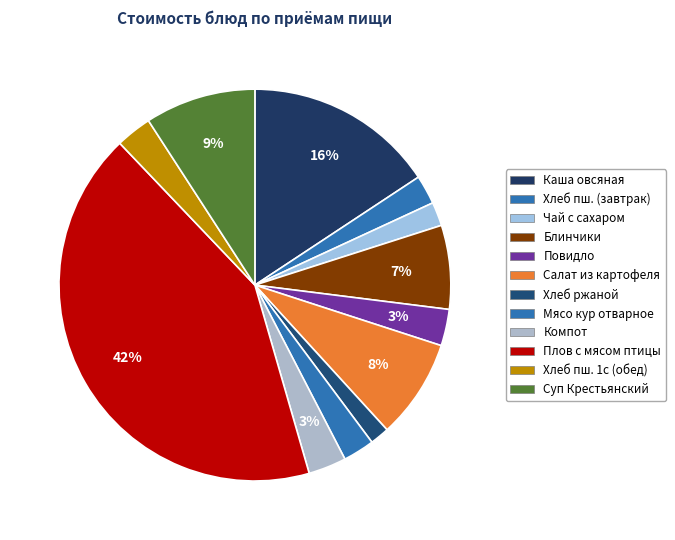

Rank the categories by value from lowest to highest.

Хлеб ржаной (Обед, хлеб черн.), Чай с сахаром (Завтрак, гор.напиток), Хлеб пшеничный (Завтрак, хлеб бел.), Мясо кур отварное (Обед, 1 блюдо), Хлеб пшеничный 1с (Обед, хлеб черн.), Повидло (Завтрак, хлеб бел.), Компот (Обед, гор.напиток), Блинчики (Завтрак, хлеб бел.), Салат из картофеля (Обед, салат), Суп Крестьянский (Обед, 1 блюдо), Каша овсяная (Завтрак, гор.блюдо), Плов с мясом птицы (Обед, 2 блюдо)